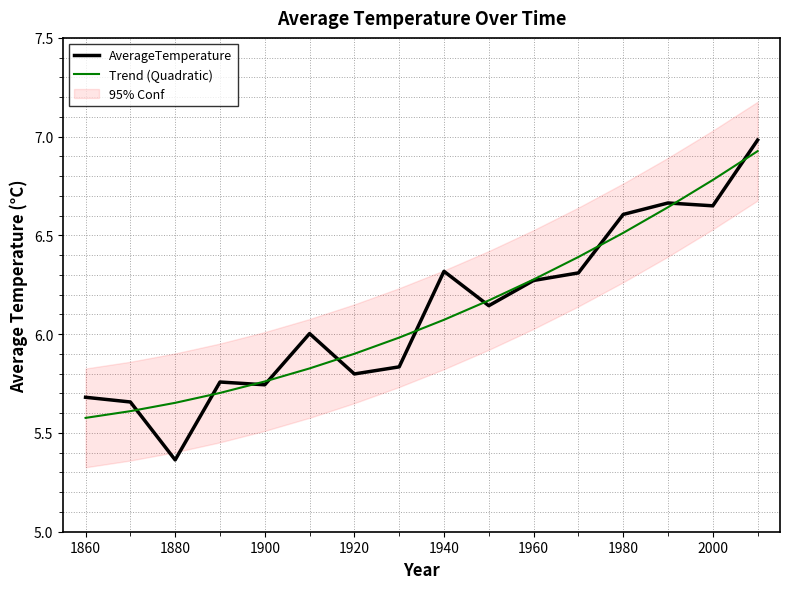

At how many categories does at least one series exceed 6?

9